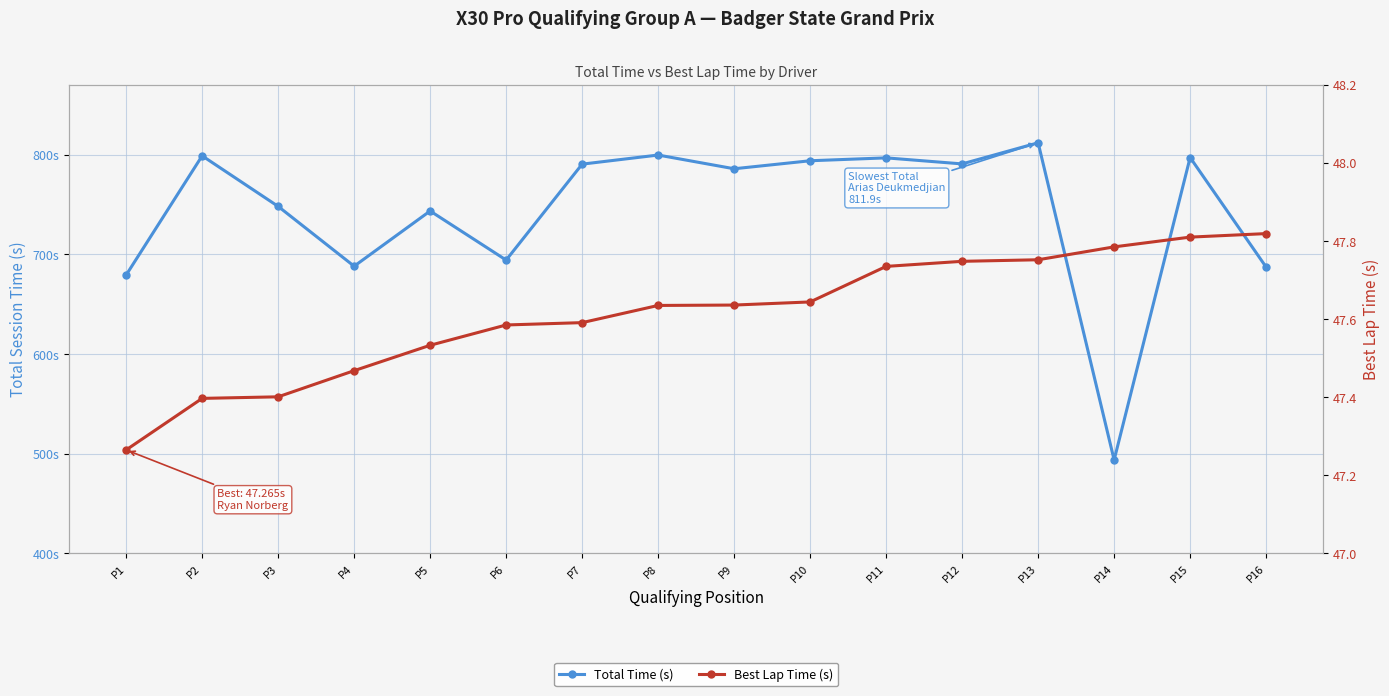

True or false: Total Time (s) has more than 0 interior local peaks.

True